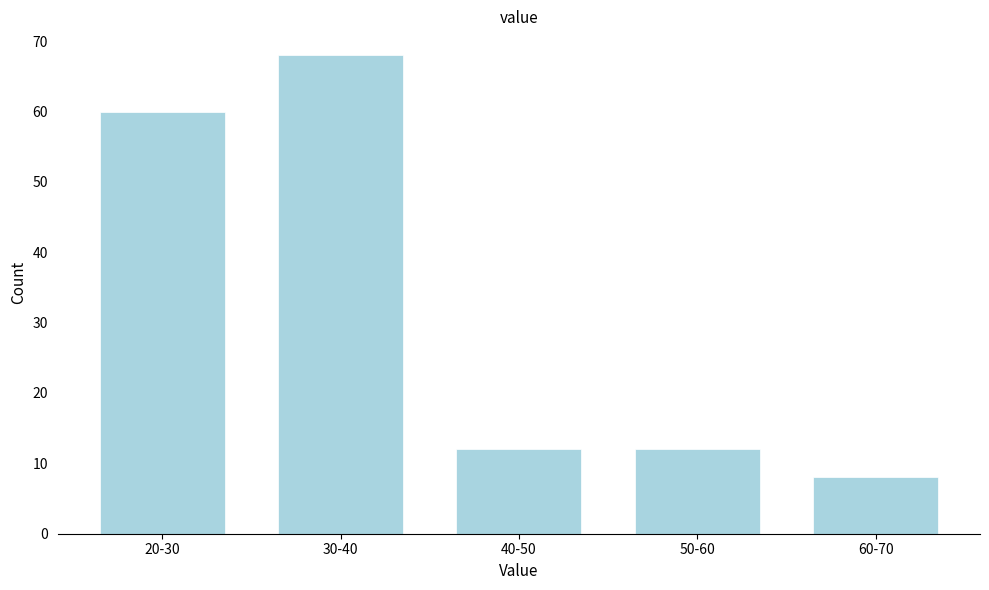

Reading left to right, what are all the values shown in this chart?

20-30=60	30-40=68	40-50=12	50-60=12	60-70=8